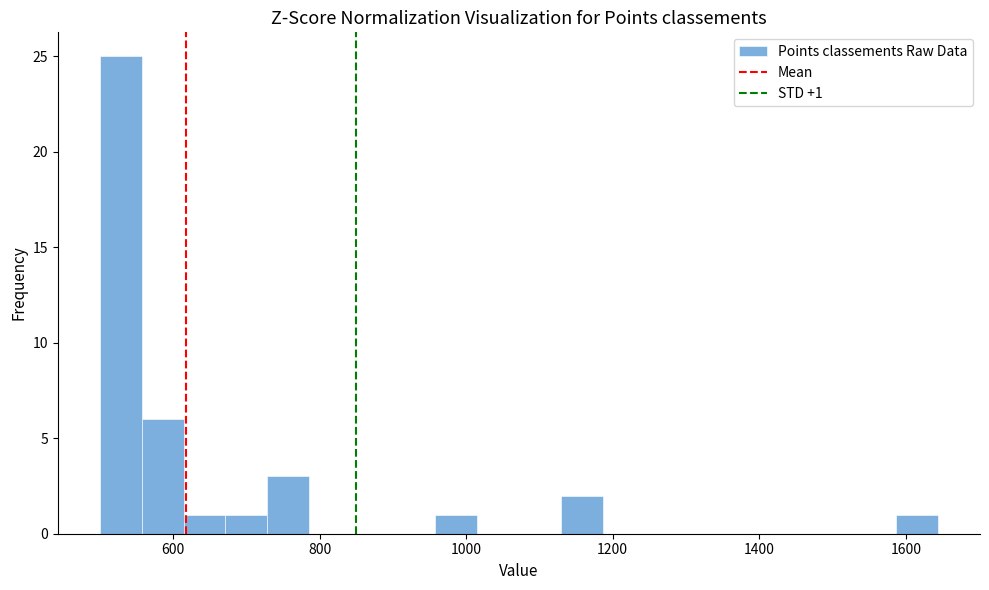

Around what value on the x-axis is the tallest bar? Give the approximate position of its centre, as read against the axis.

520